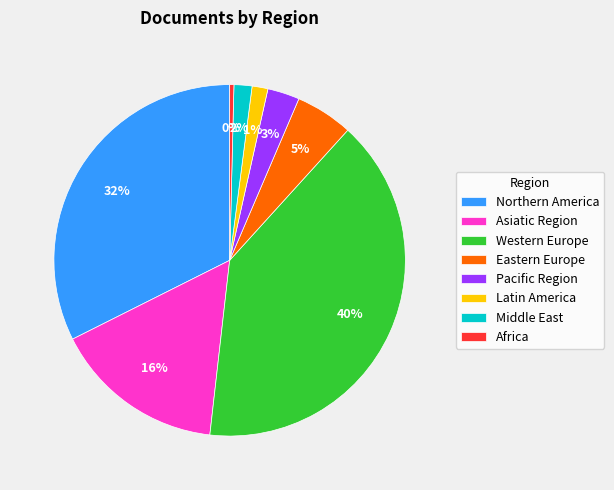

Which slice is the smallest?

Africa